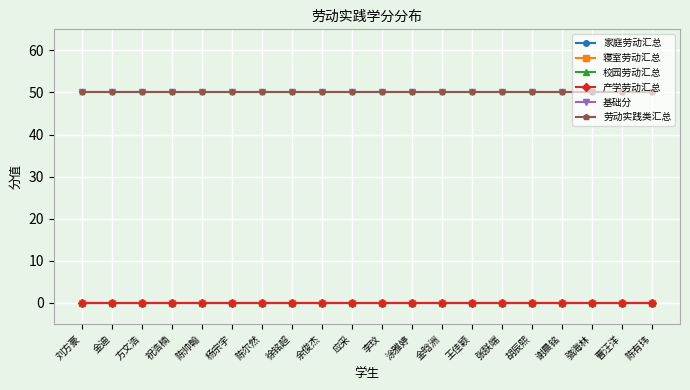

How many lines are shown in the chart?

6